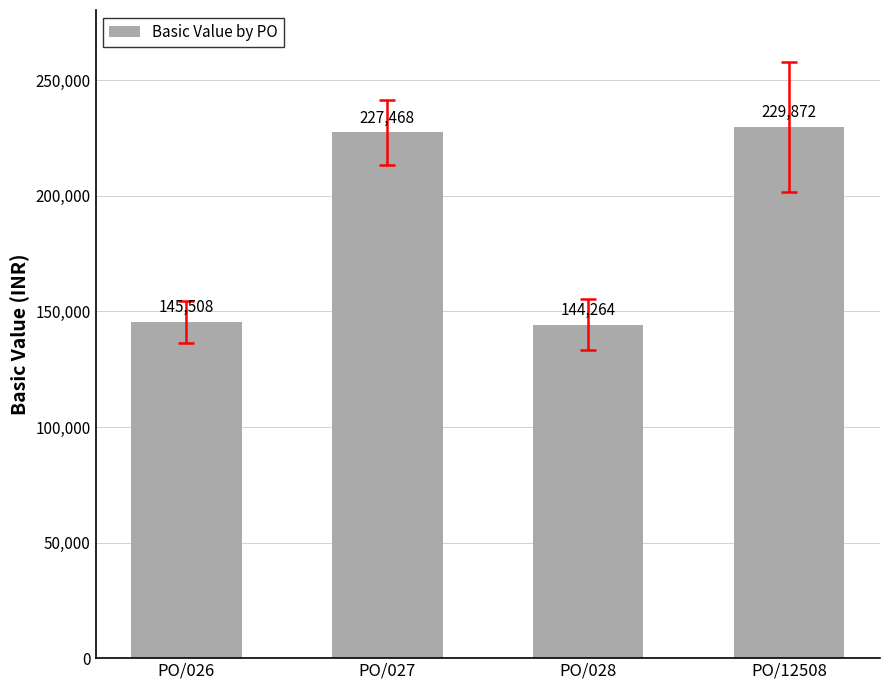

What is the maximum value shown in the chart?

229871.8